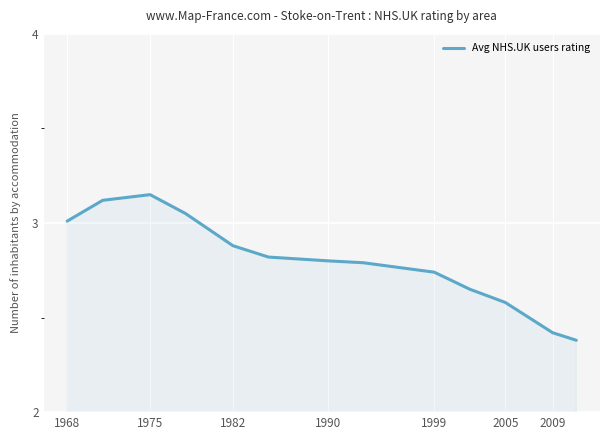

What is the difference between the maximum and minimum values?

0.8